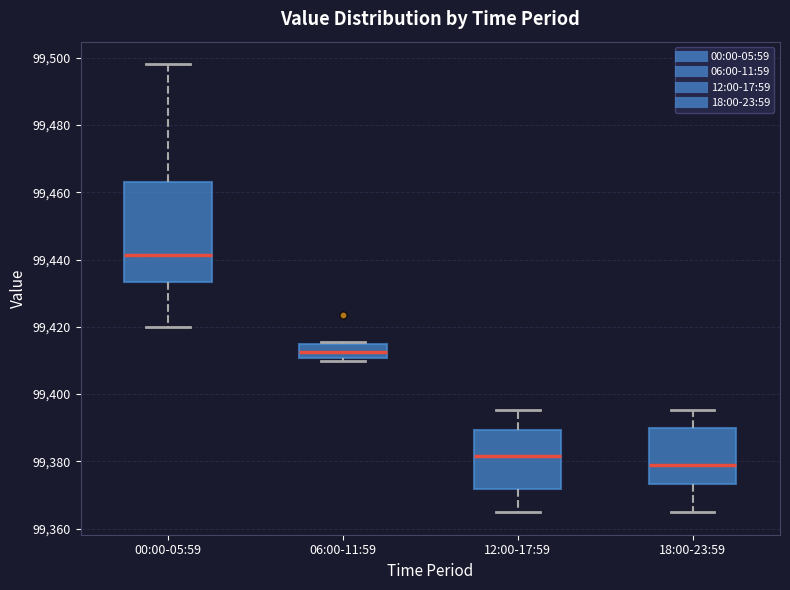

Which box is the tallest, from its lower edge to its upper edge?

00:00-05:59